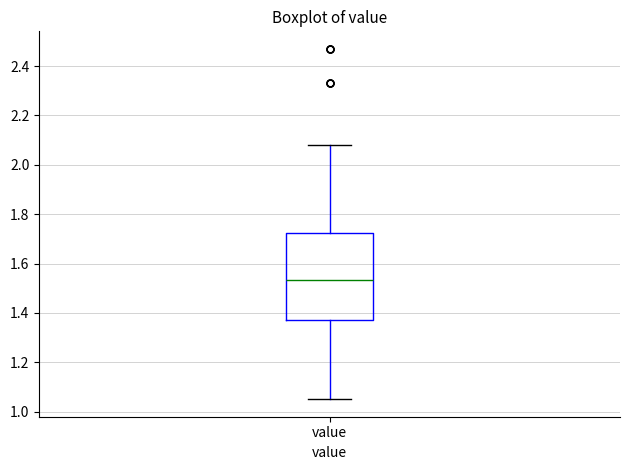

Transcribe this box plot: give where the median line is, the range the box spans, and where the two whiskers end, as read against the y-axis. The values are not printed on the chart, so give them approximately, as read against the axis.

median 1.54, box 1.38 to 1.72, whiskers 1.06 to 2.08